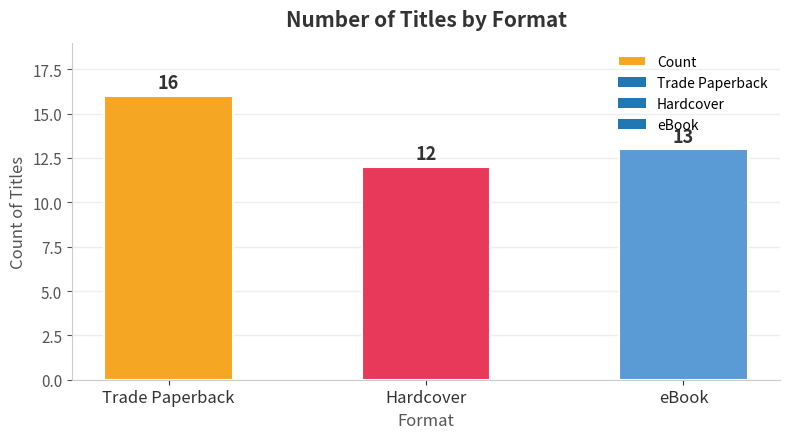

Reading left to right, list all the values displayed in this chart.

Trade Paperback=16	Hardcover=12	eBook=13